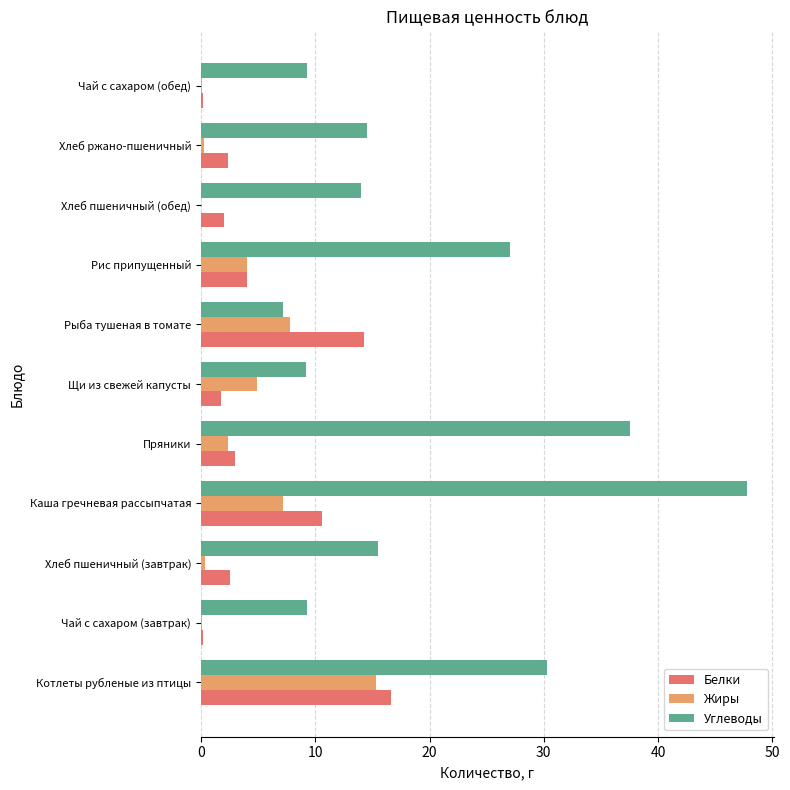

What is the maximum value for Жиры?

15.3